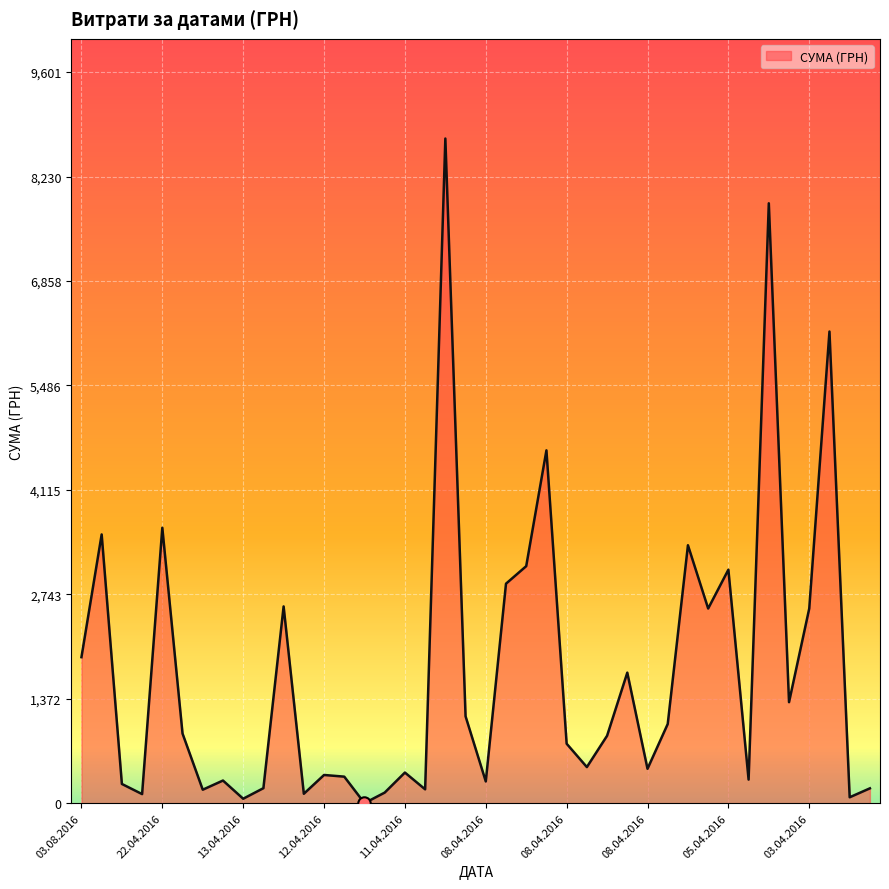

What is the greatest value displayed?

8728.5